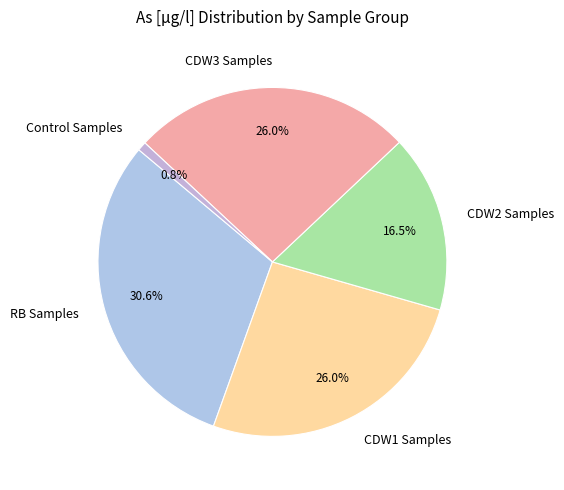

Which has a higher value, CDW1 Samples or CDW2 Samples?

CDW1 Samples